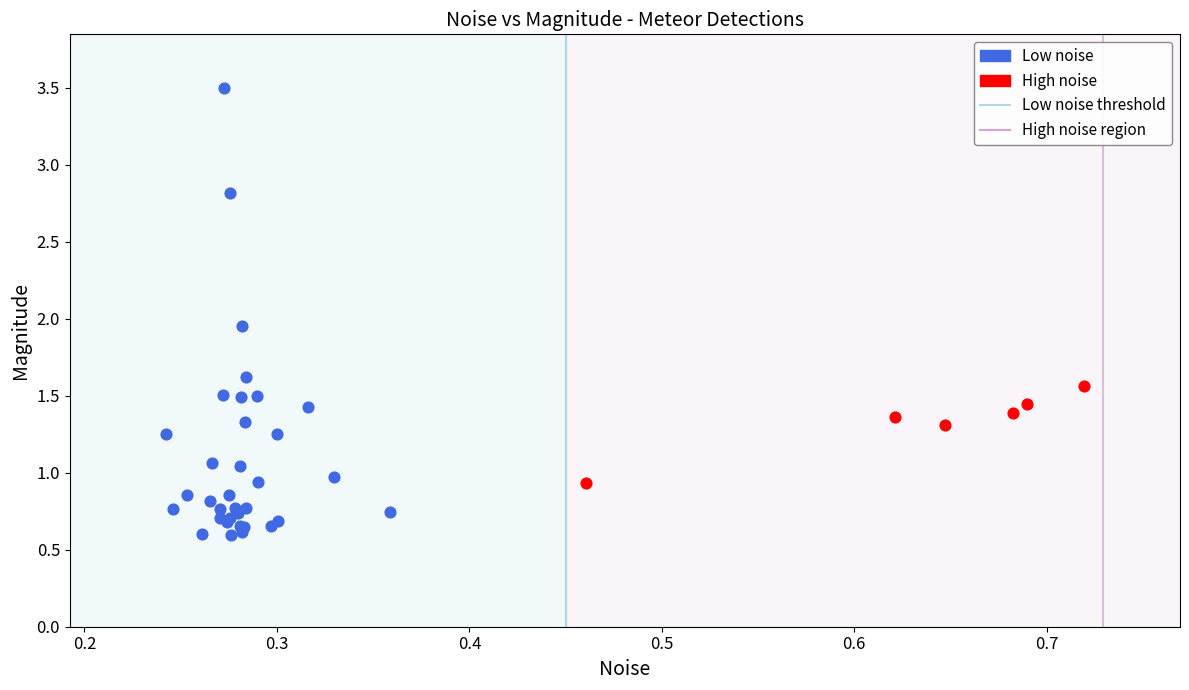

Which series has the largest Y range (max minus min)?

Low noise